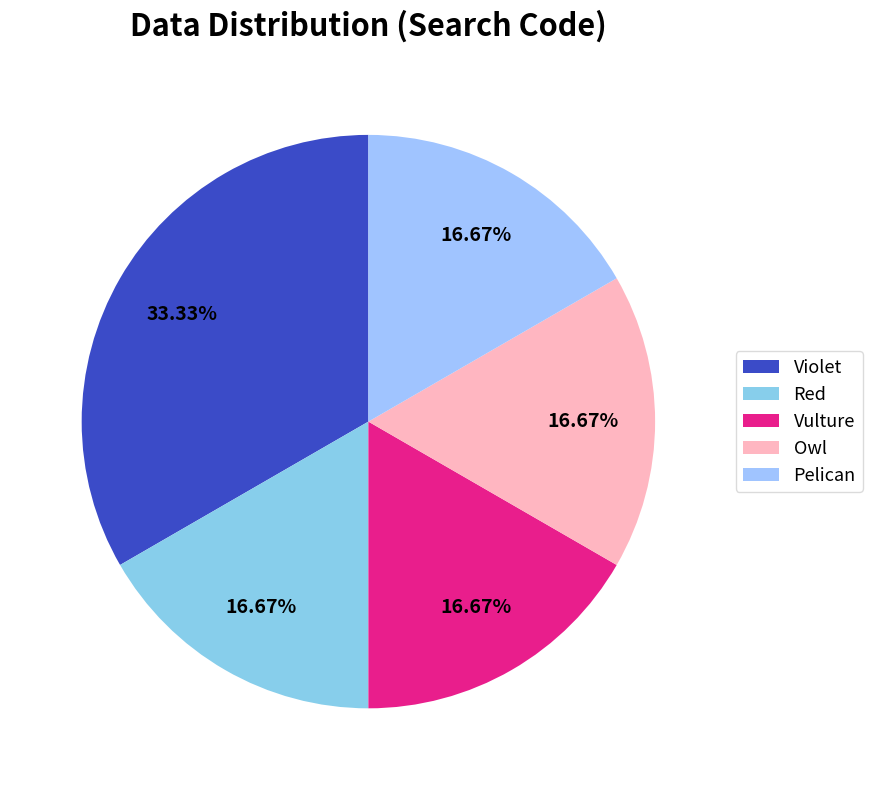

Rank the categories by value from highest to lowest.

Violet, Red, Vulture, Owl, Pelican